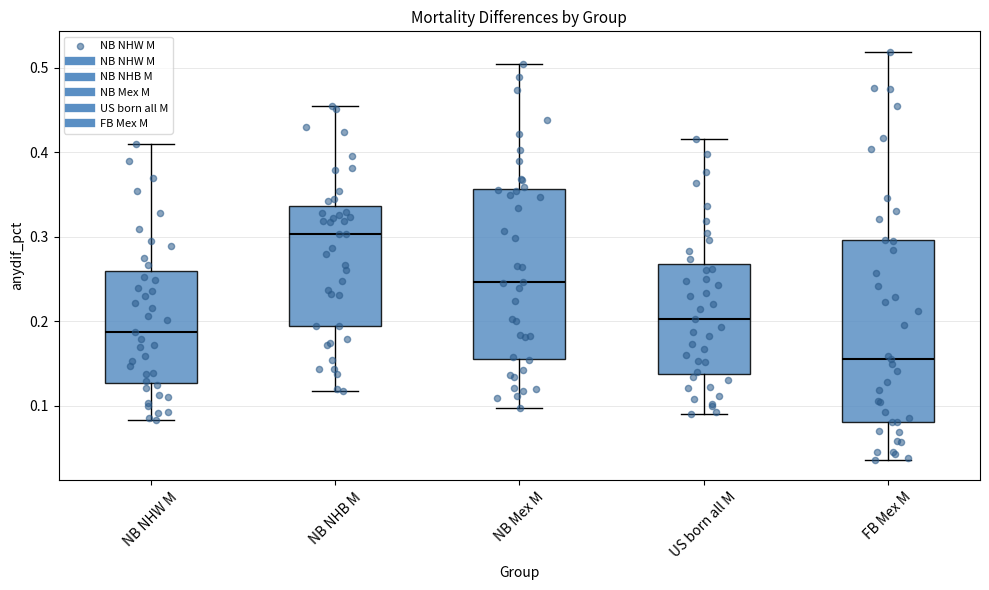

Which box's median line is the highest?

NB NHB M